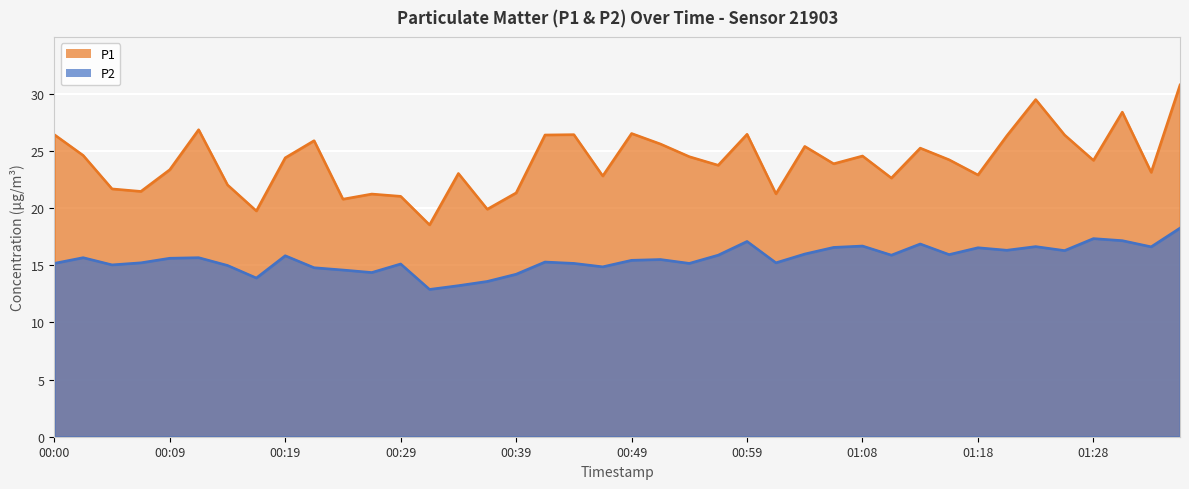

The value of P1 at 01:11 is 38.6. True or false?

False